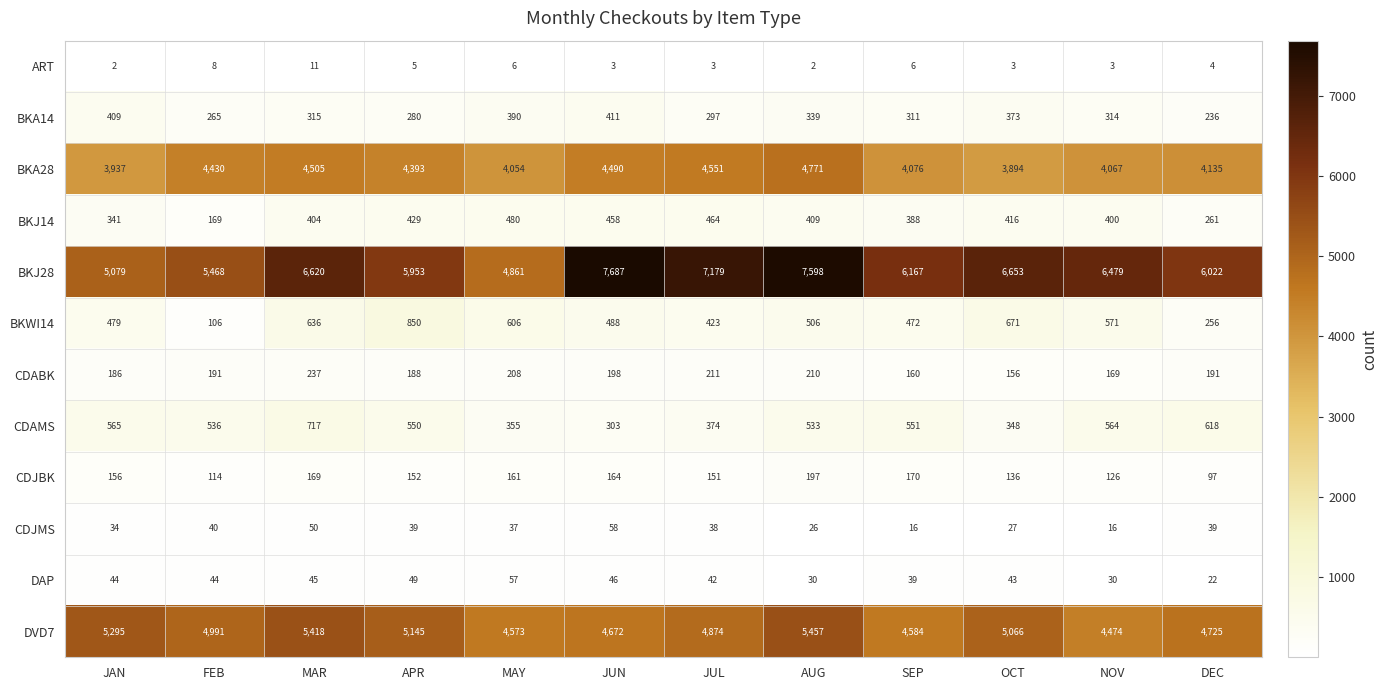

What is the difference between the second highest and second lowest values in the CDJMS series?

34